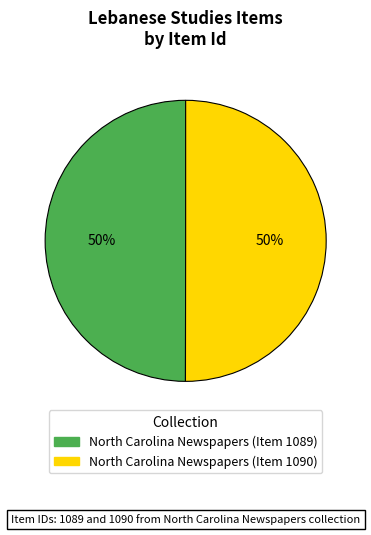

Is the sum of North Carolina Newspapers (Item 1089) and North Carolina Newspapers (Item 1090) greater than half?

Yes